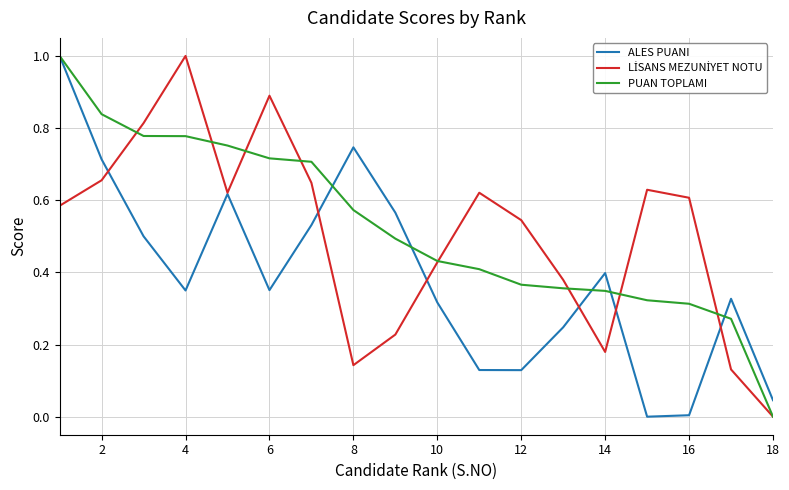

What is the maximum value for PUAN TOPLAMI?

1.0